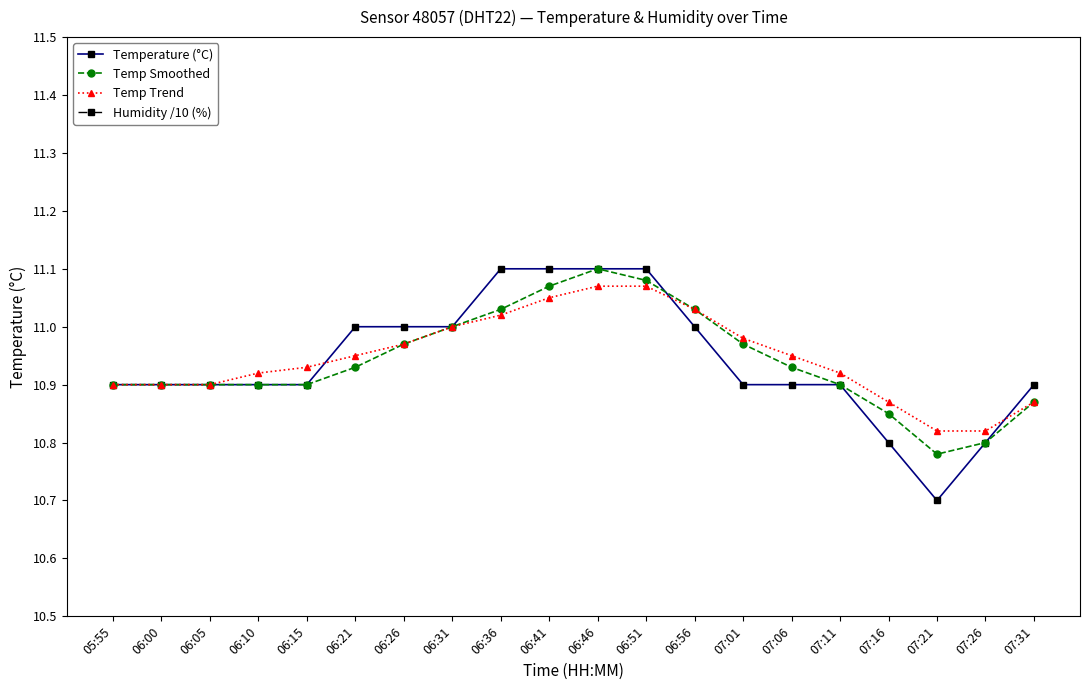

Rank the series at 06:51 from lowest to highest value.

Humidity /10 (%), Temp Trend, Temp Smoothed, Temperature (°C)